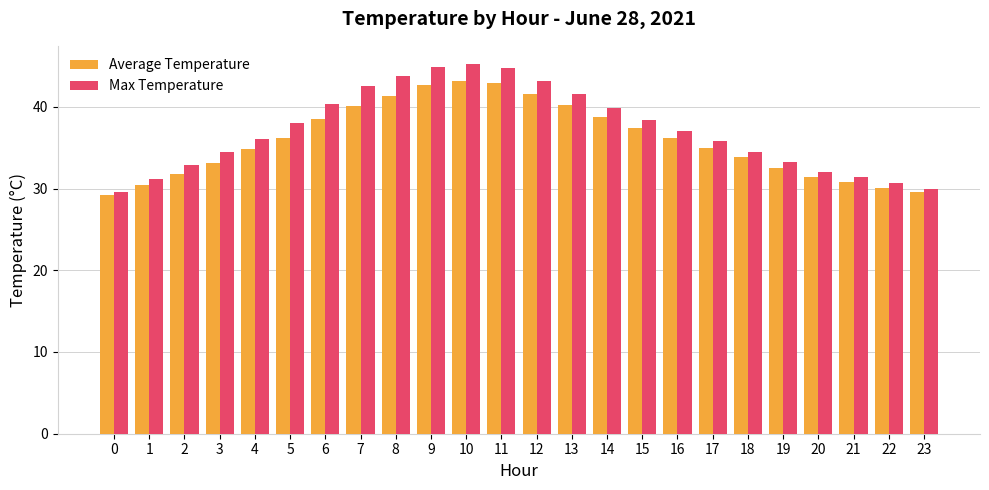

What is the approximate value of Max Temperature at 7?

42.5